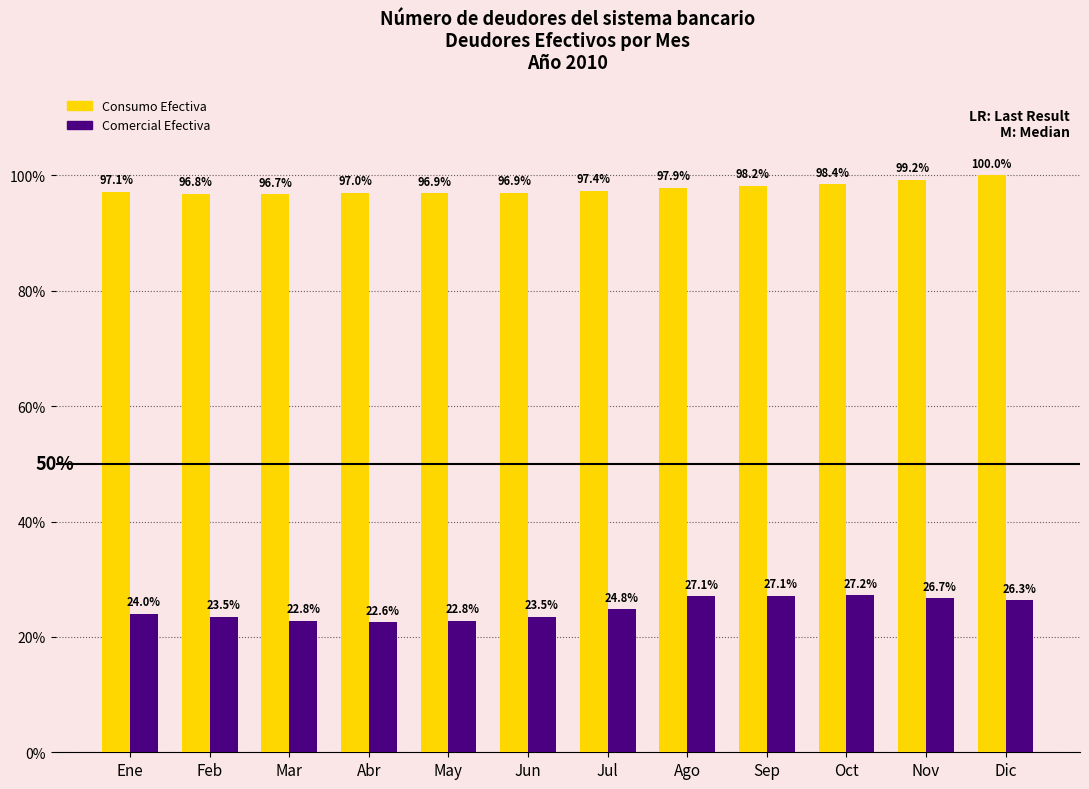

What is the smallest value displayed?

22.6